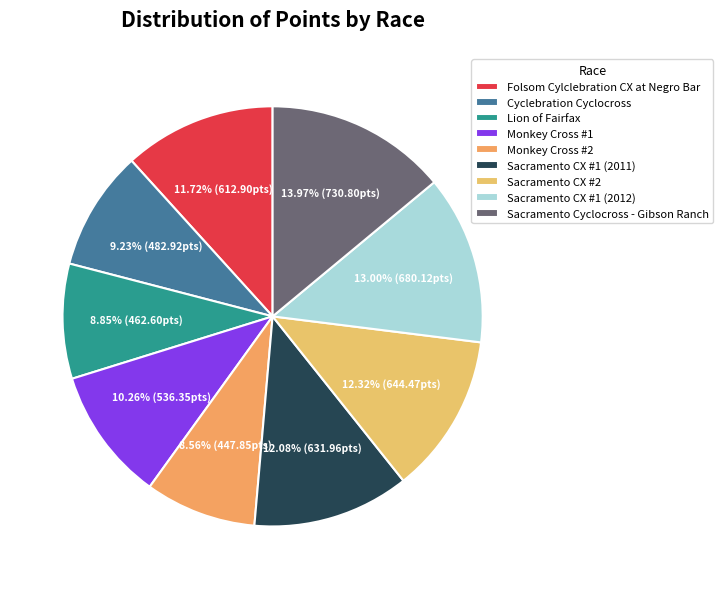

Which slice is the smallest?

Monkey Cross #2